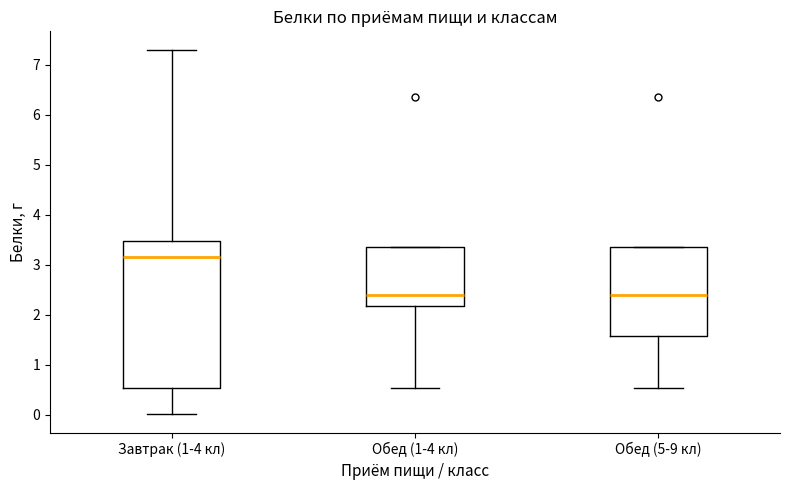

Reading left to right, read every box against the y-axis: the position of its median line, the range the box covers, and the ends of its whiskers. The values are not printed on the chart, so give them approximately, as read against the axis.

Завтрак (1-4 кл): median 3.2, box 0.5 to 3.5, whiskers 0.0 to 7.3
Обед (1-4 кл): median 2.4, box 2.2 to 3.4, whiskers 0.5 to 3.4
Обед (5-9 кл): median 2.4, box 1.6 to 3.4, whiskers 0.5 to 3.4